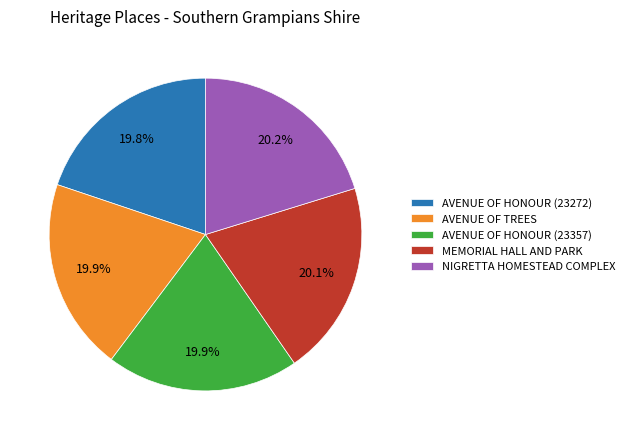

Count the number of slices in the pie.

5